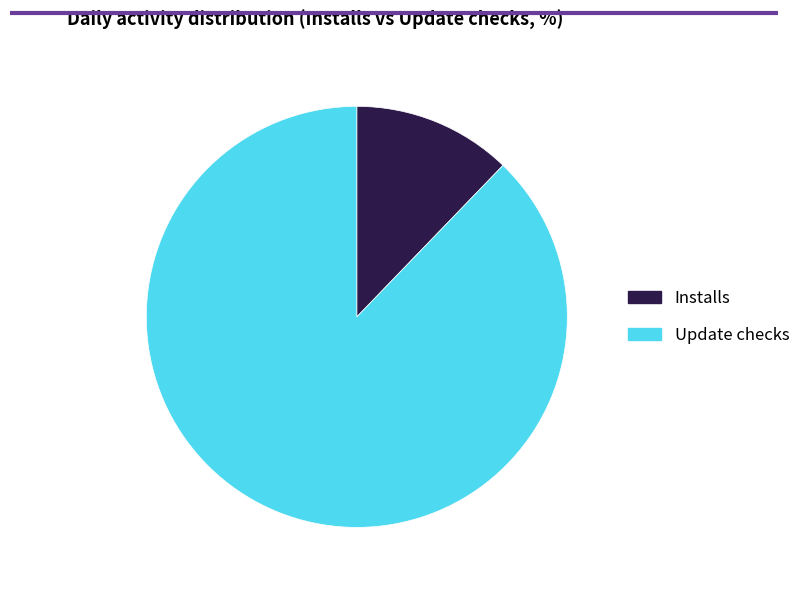

Is it true that Installs is 4% of the pie?

False